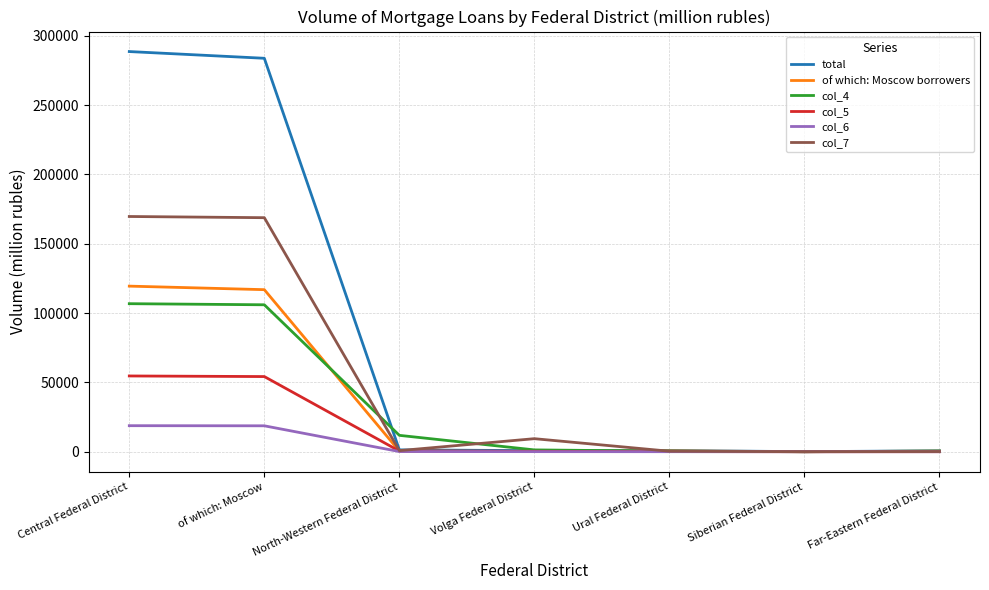

Where does the col_6 series first go above 57?

Central Federal District